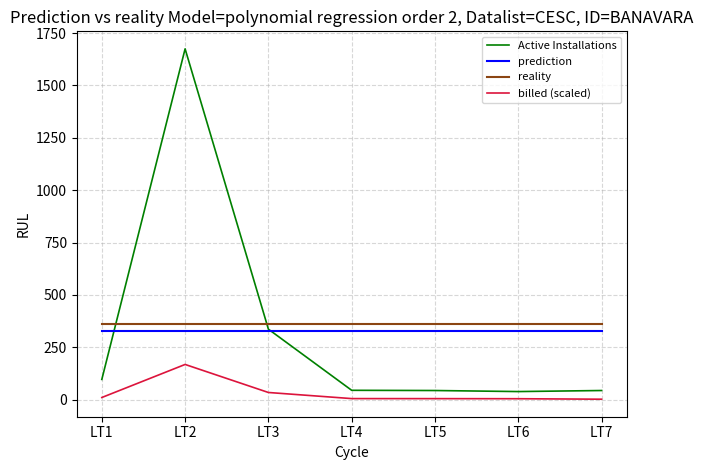

What is the smallest value displayed?

1.5